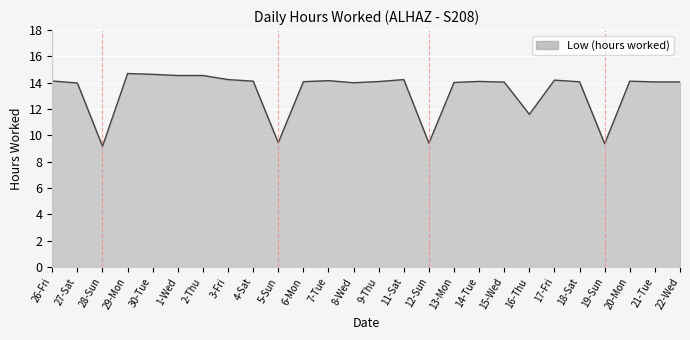

The chart shows a value of 14.0 at 8-Wed. True or false?

True